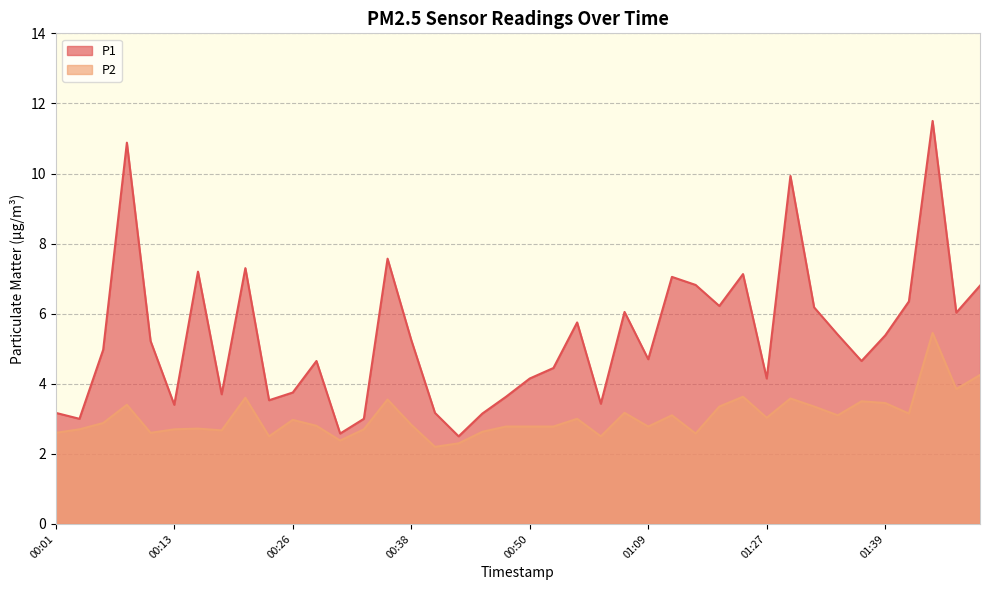

True or false: P2 and P1 intersect in this chart.

False